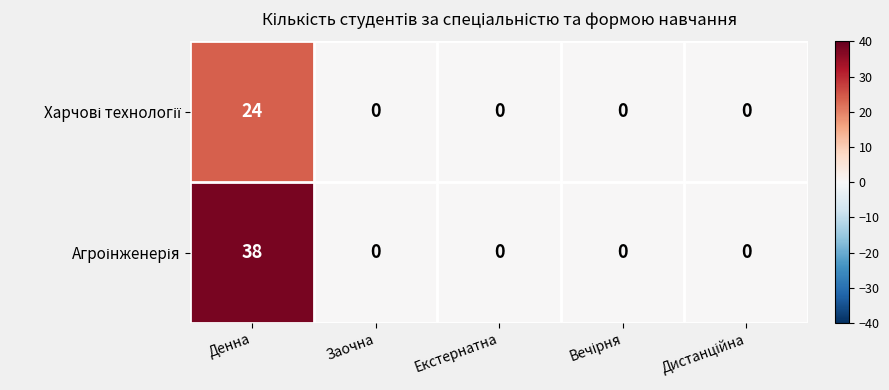

Which category has the highest value across all series?

Денна